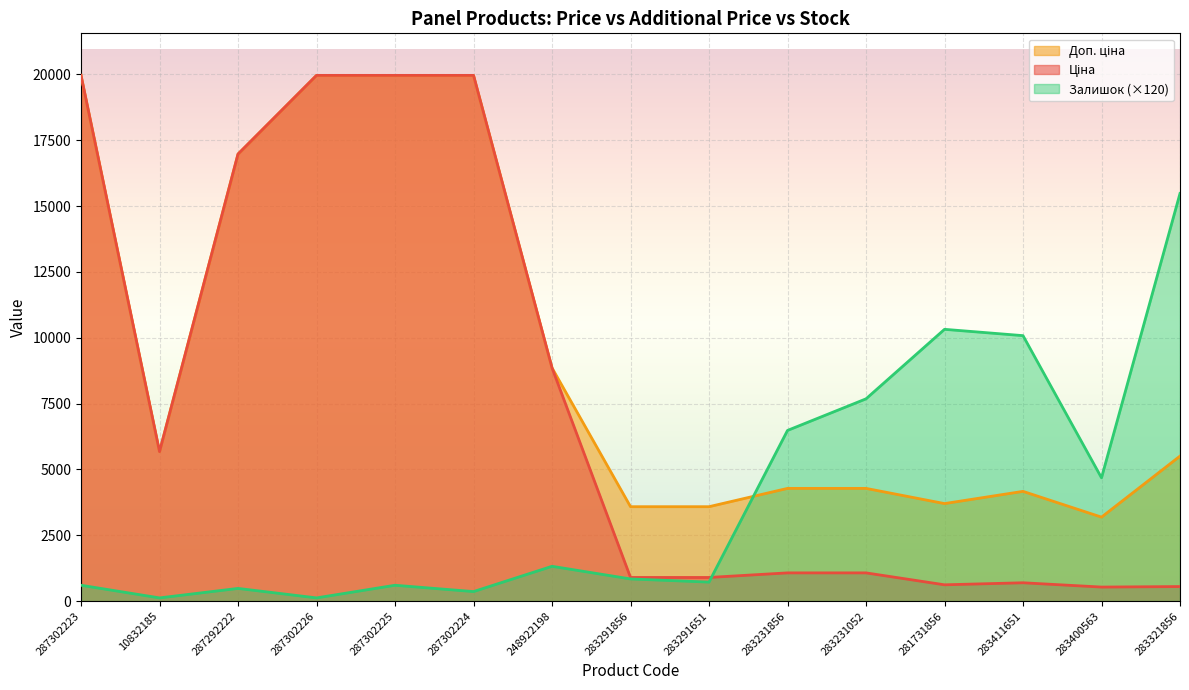

At which label does Доп. ціна first exceed 5505?

287302223